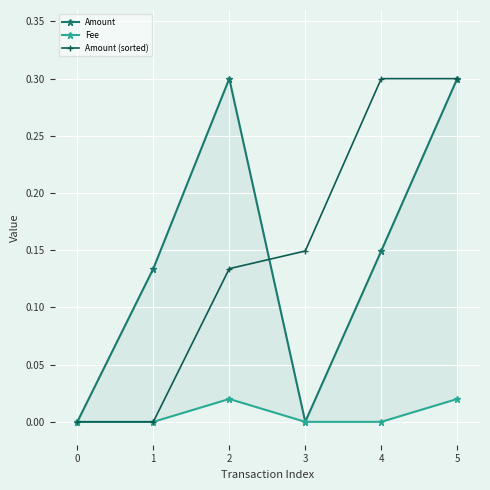

How many values in the Amount (sorted) series exceed 0?

4